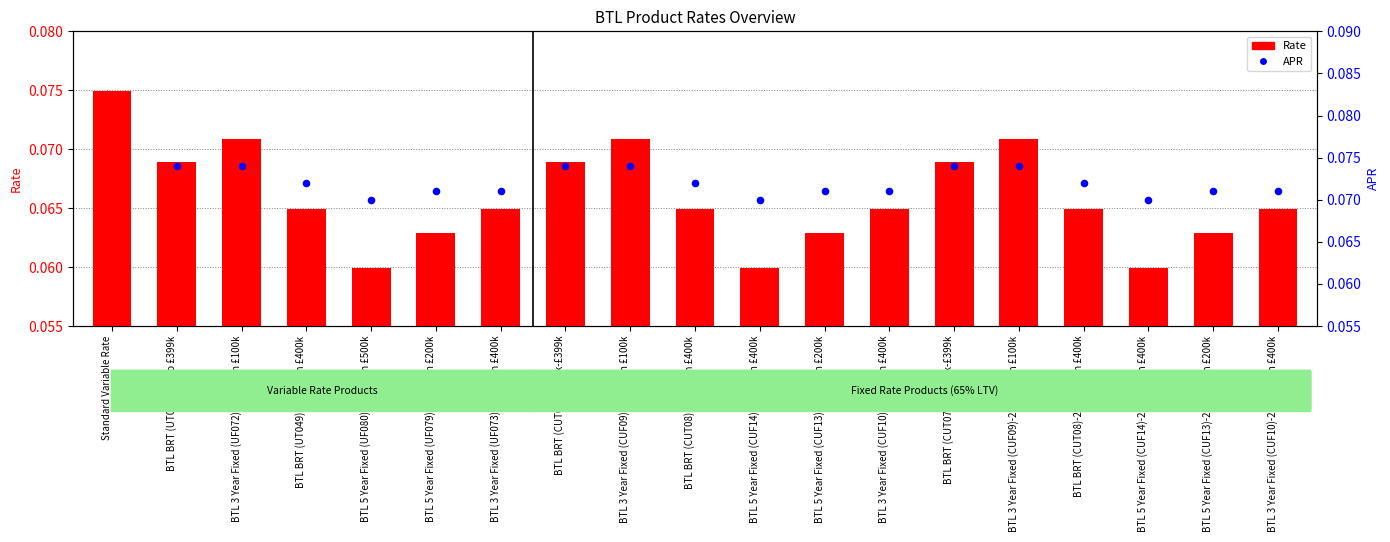

Which series reaches the minimum Y coordinate?

APR